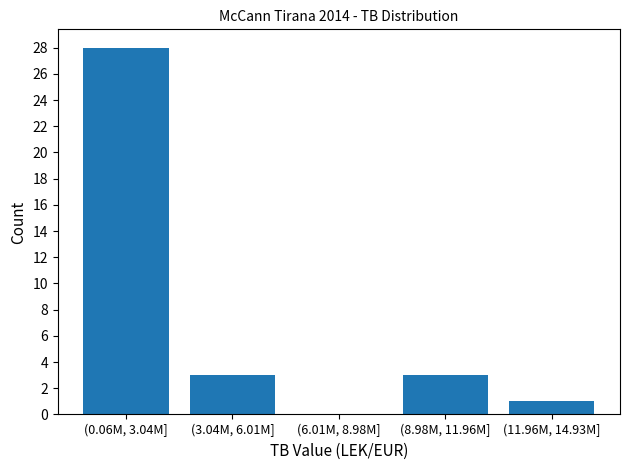

Reading right to left, list all the values displayed in this chart.

(11.96M, 14.93M]=1	(8.98M, 11.96M]=3	(6.01M, 8.98M]=0	(3.04M, 6.01M]=3	(0.06M, 3.04M]=28